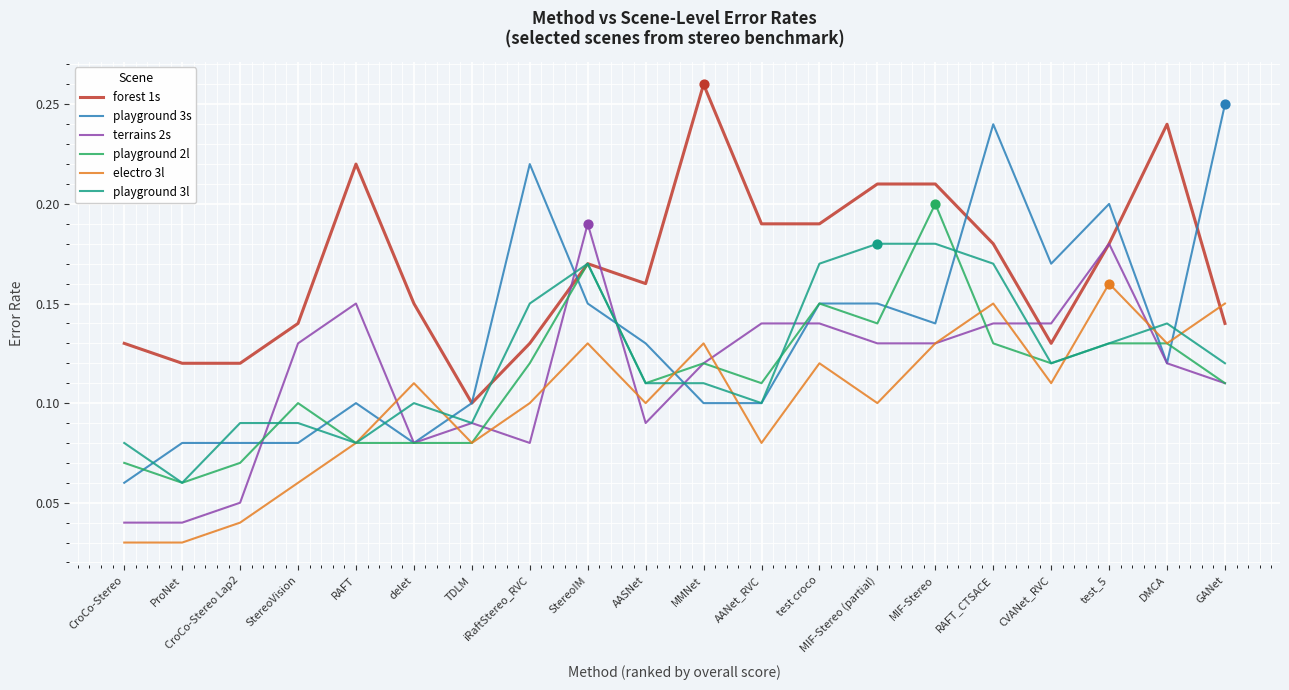

What is the total value across all series at MIF-Stereo (partial)?

0.9